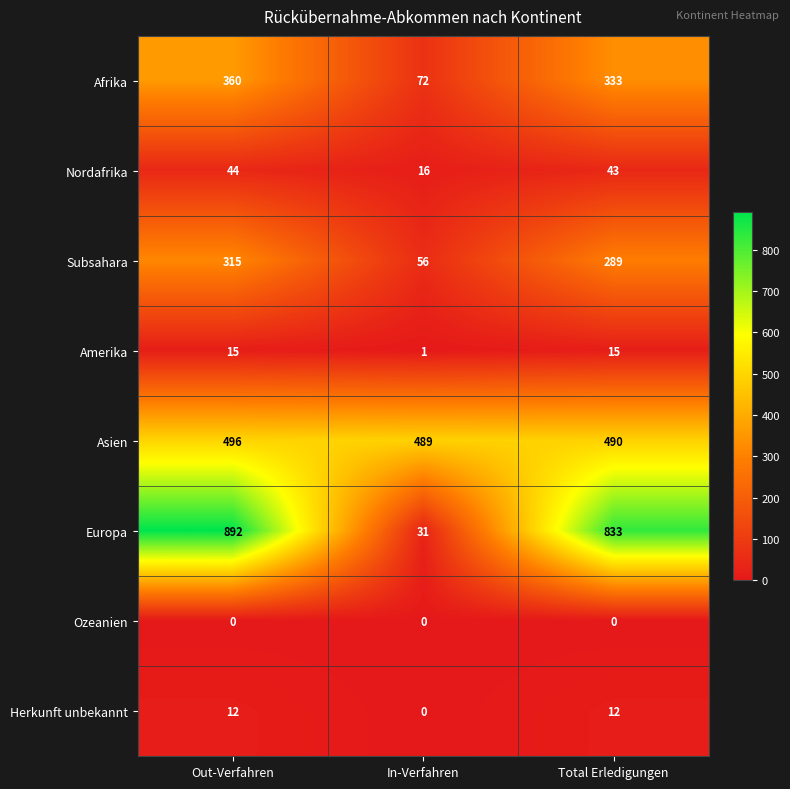

Which series has the largest total across all categories?

Europa